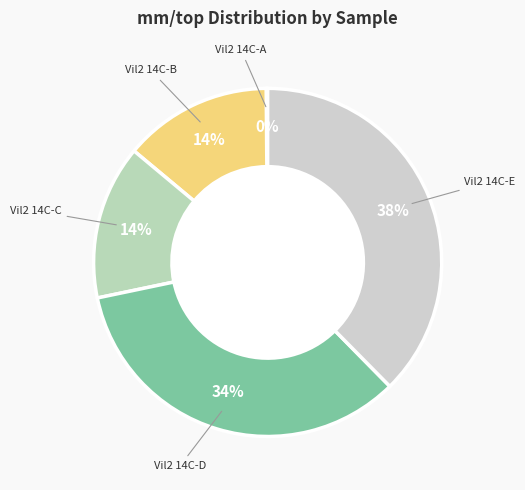

To the nearest percent, what is the difference between the largest and smallest slice percentages?

38%